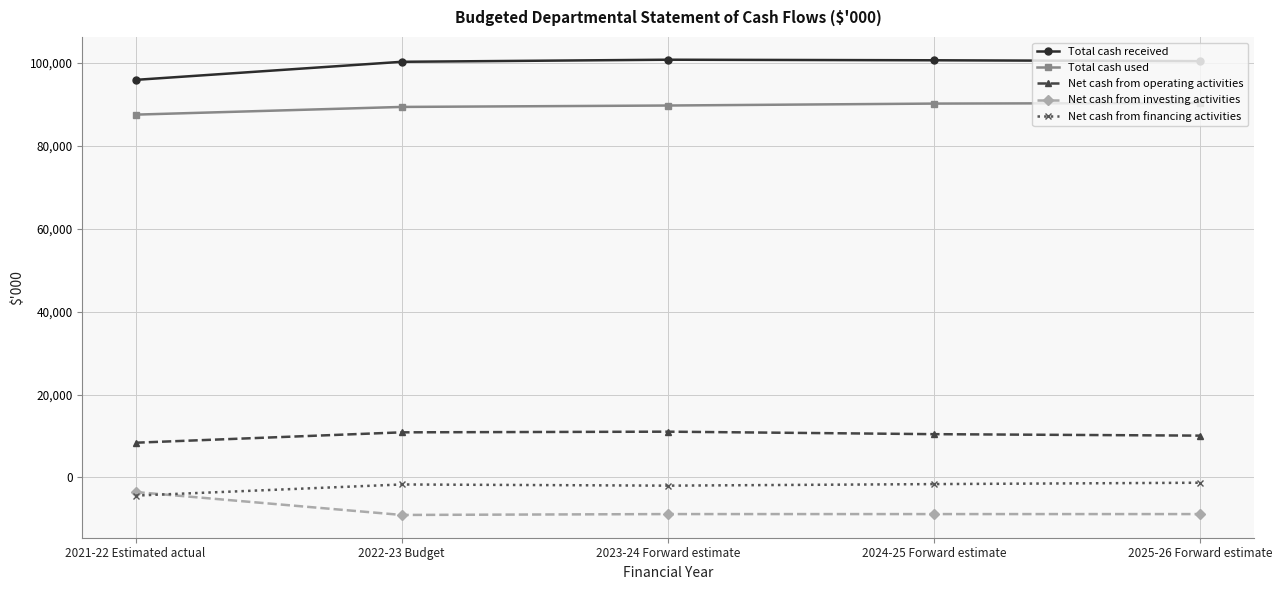

What is the minimum value shown in the chart?

-9037